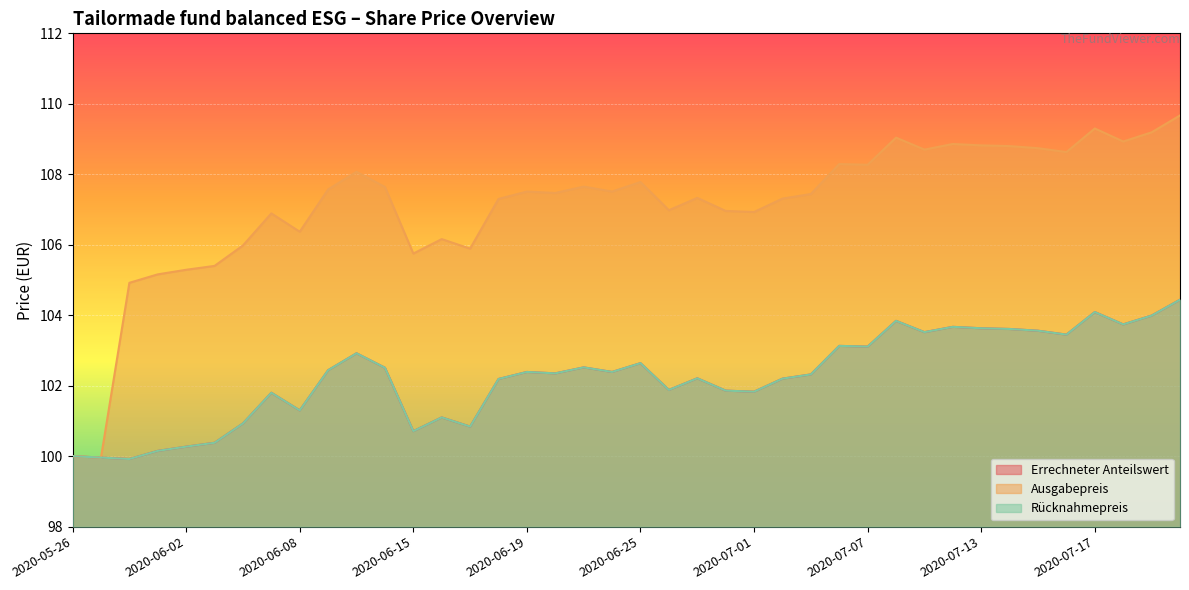

What are all the series names shown in the legend?

Errechneter Anteilswert, Ausgabepreis, Rücknahmepreis